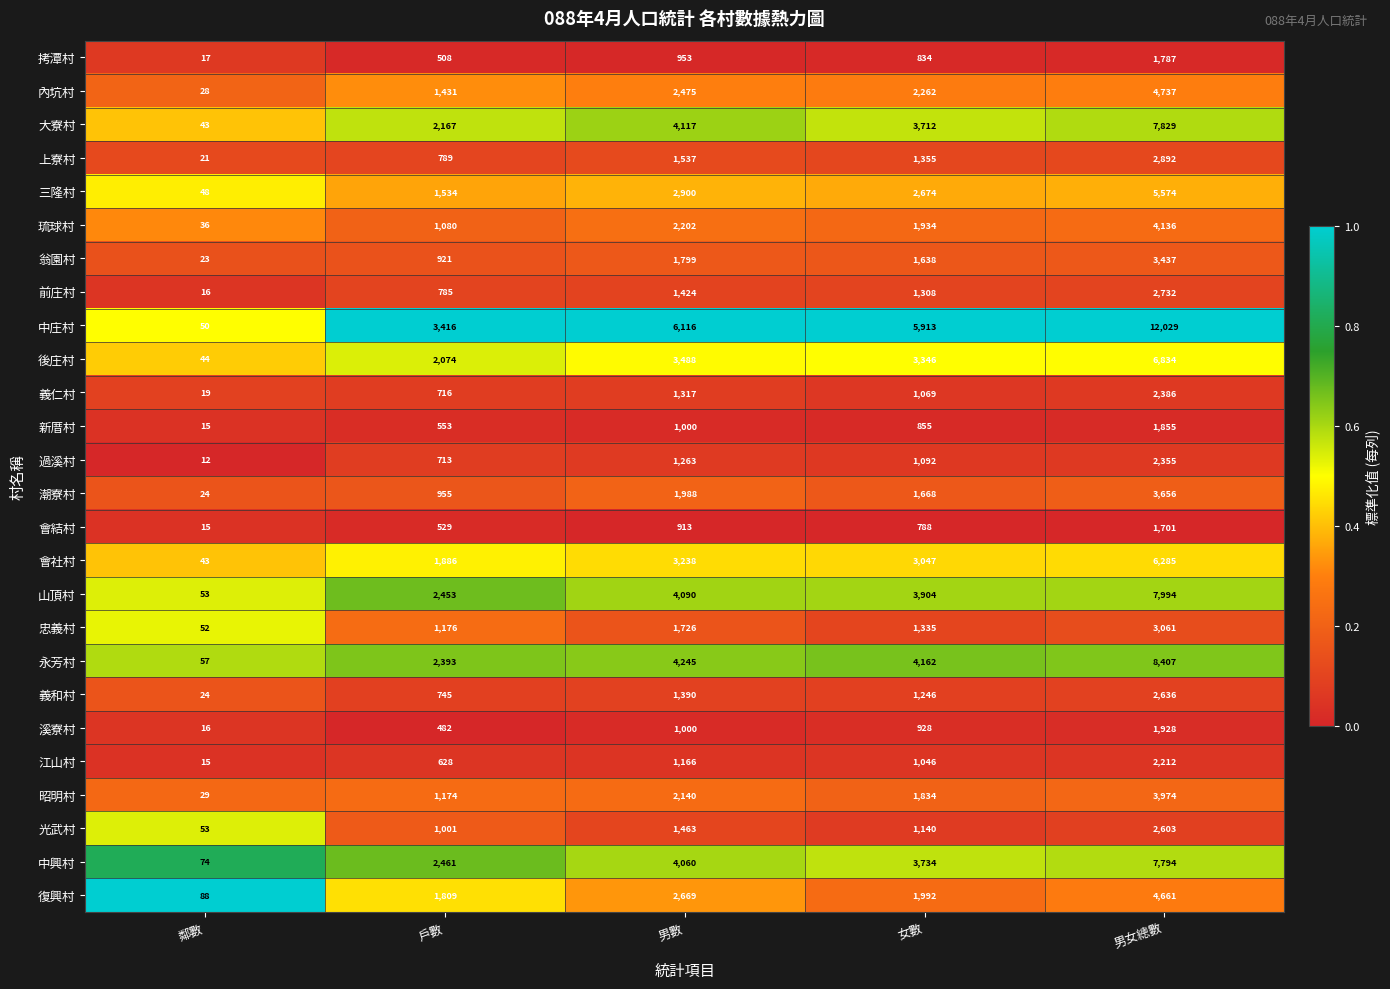

What is the average value of the 光武村 series?

1252